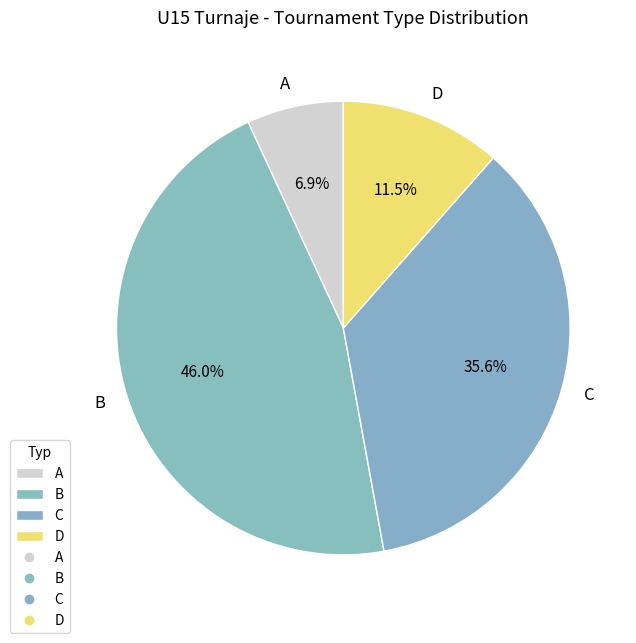

What is the ratio of the value at A to the value at D?

0.6